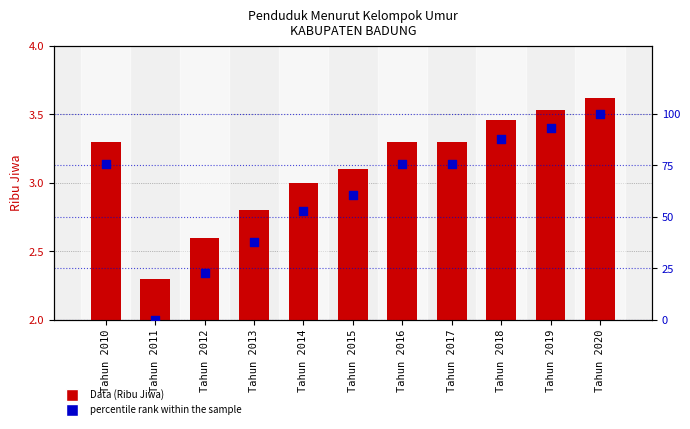

Which series contains the highest Y value?

percentile rank within the sample